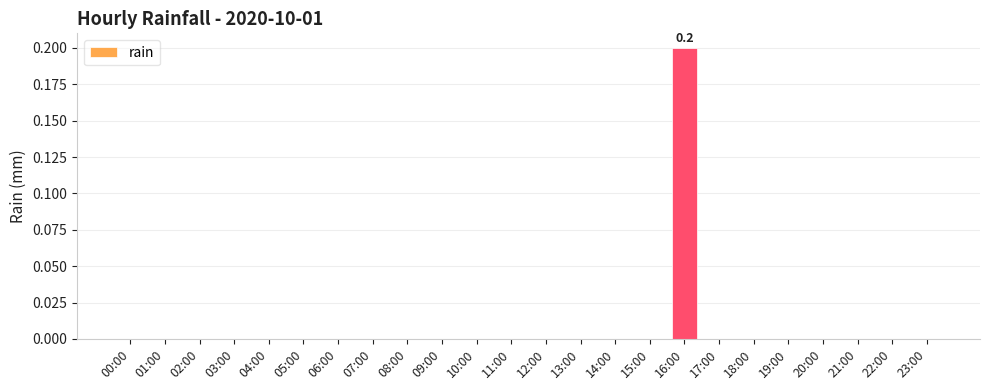

Reading left to right, transcribe all the data shown in this chart.

0.0	0.0	0.0	0.0	0.0	0.0	0.0	0.0	0.0	0.0	0.0	0.0	0.0	0.0	0.0	0.0	0.2	0.0	0.0	0.0	0.0	0.0	0.0	0.0